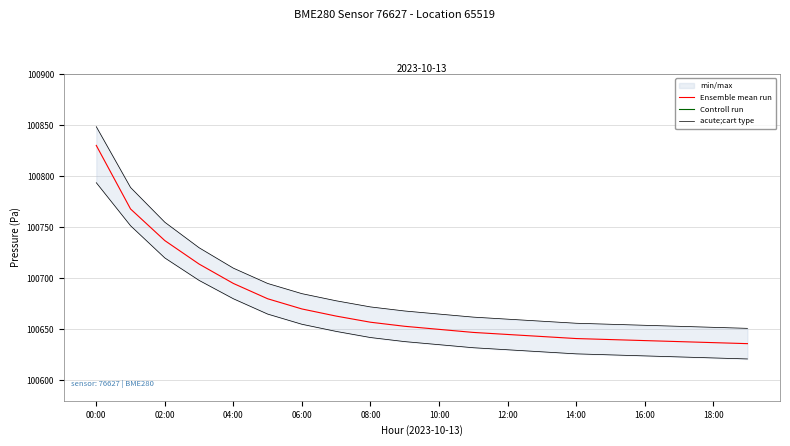

The Ensemble mean run series shows 153477.8 at 16:00. True or false?

False